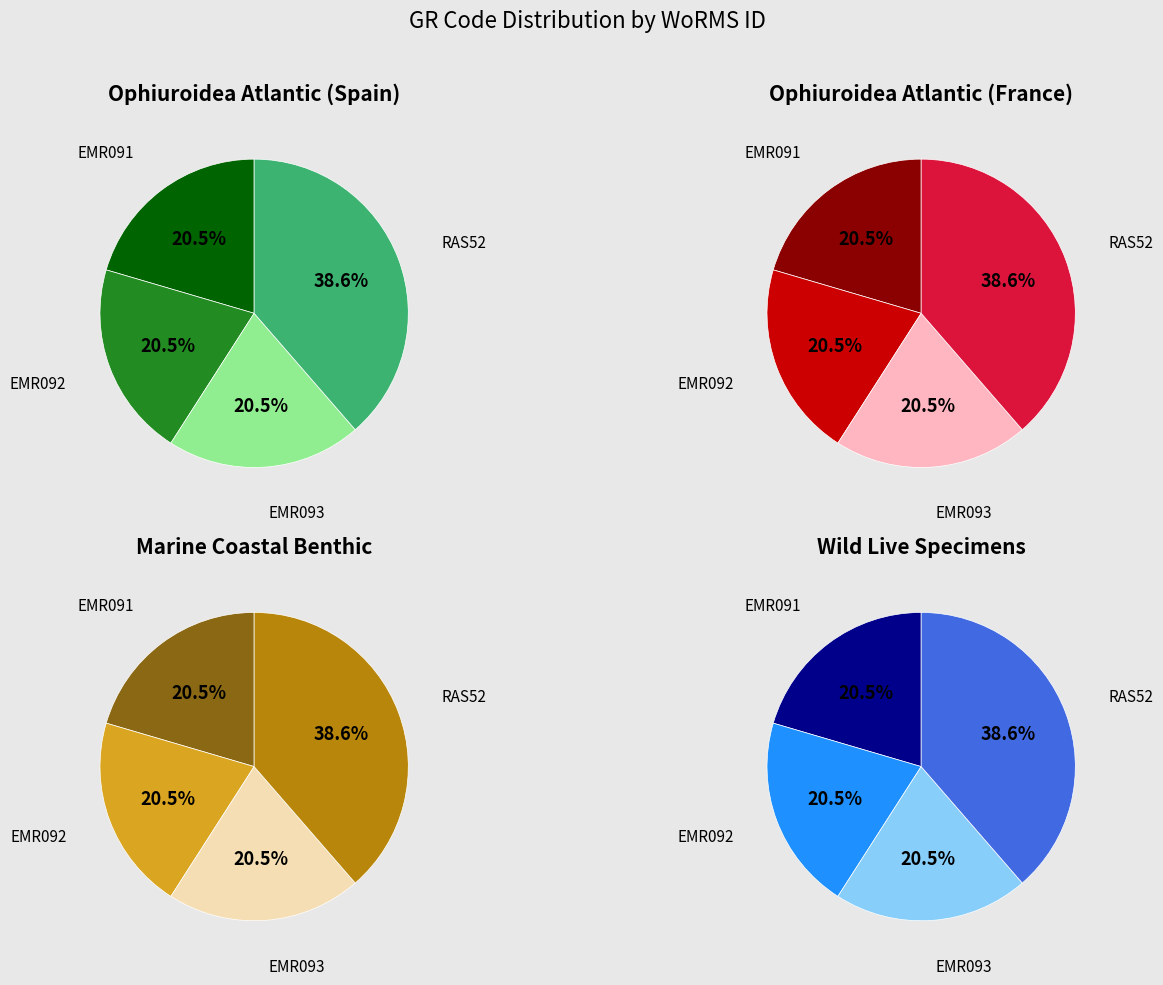

What is the change in value from EMR093 to RAS52?

+110996